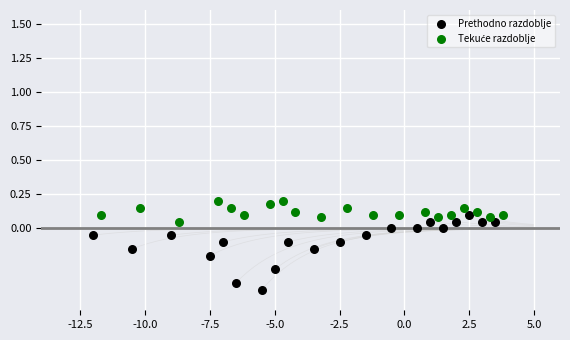

Which series has the largest Y range (max minus min)?

Prethodno razdoblje